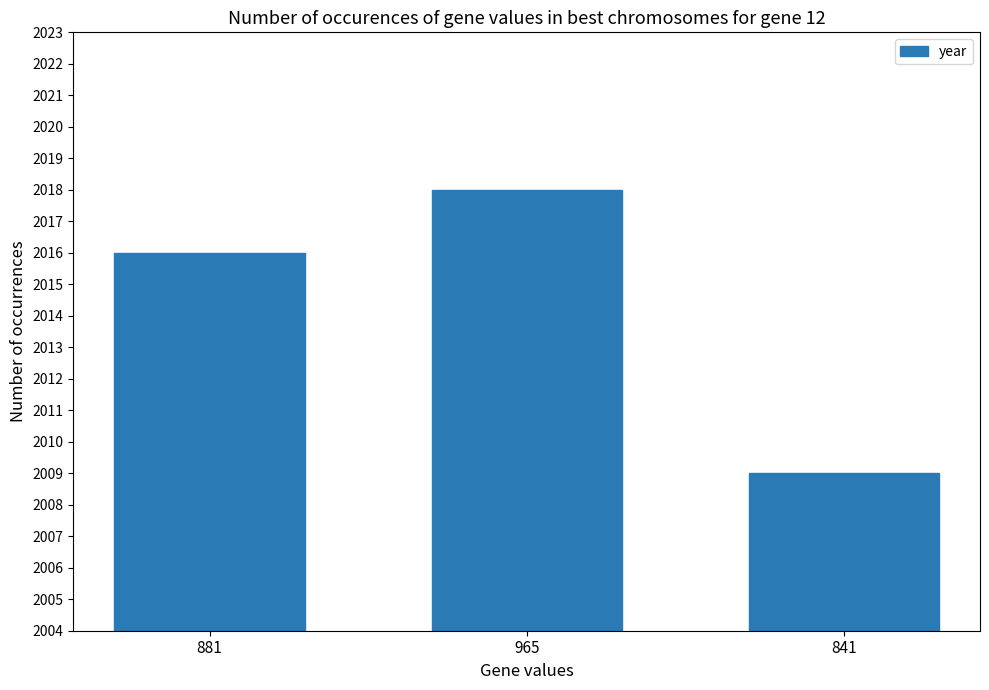

What is the average value?

2014